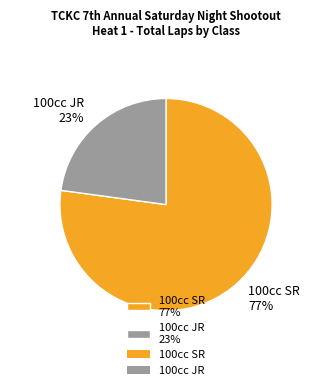

Do 100cc JR 23% and 100cc SR 77% together represent more than half of the pie?

Yes